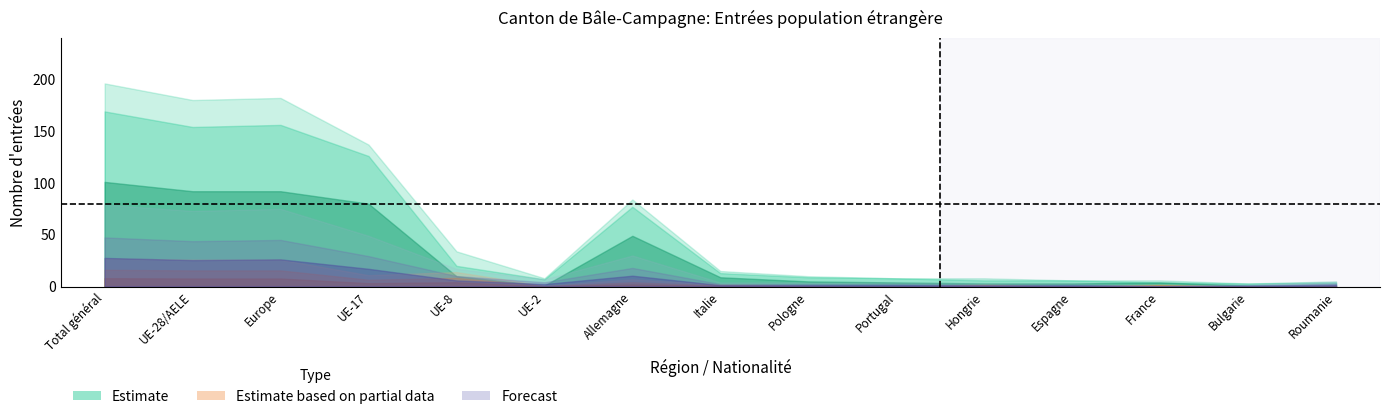

What is the label of the 12th point from the right?

UE-17